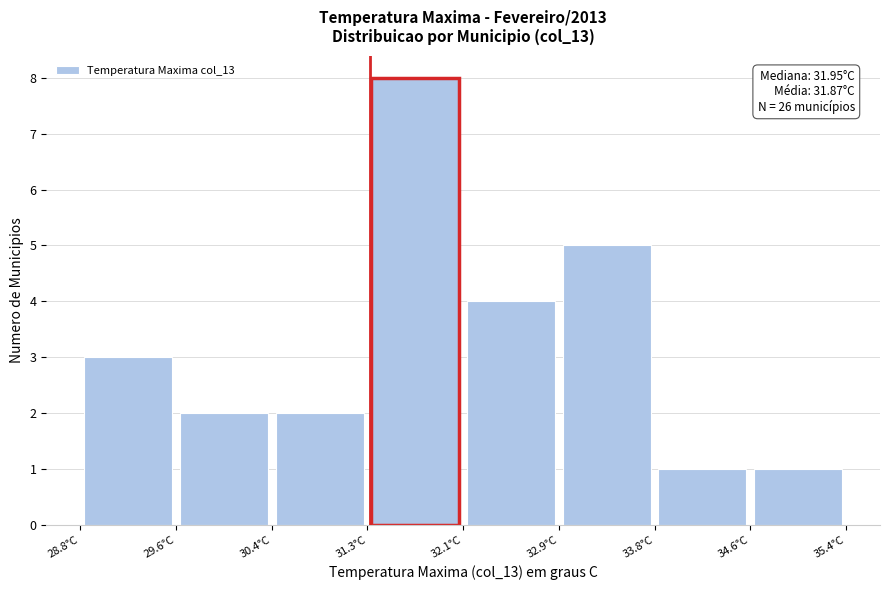

Which range on the x-axis has the tallest bar?

31.3 to 32.1